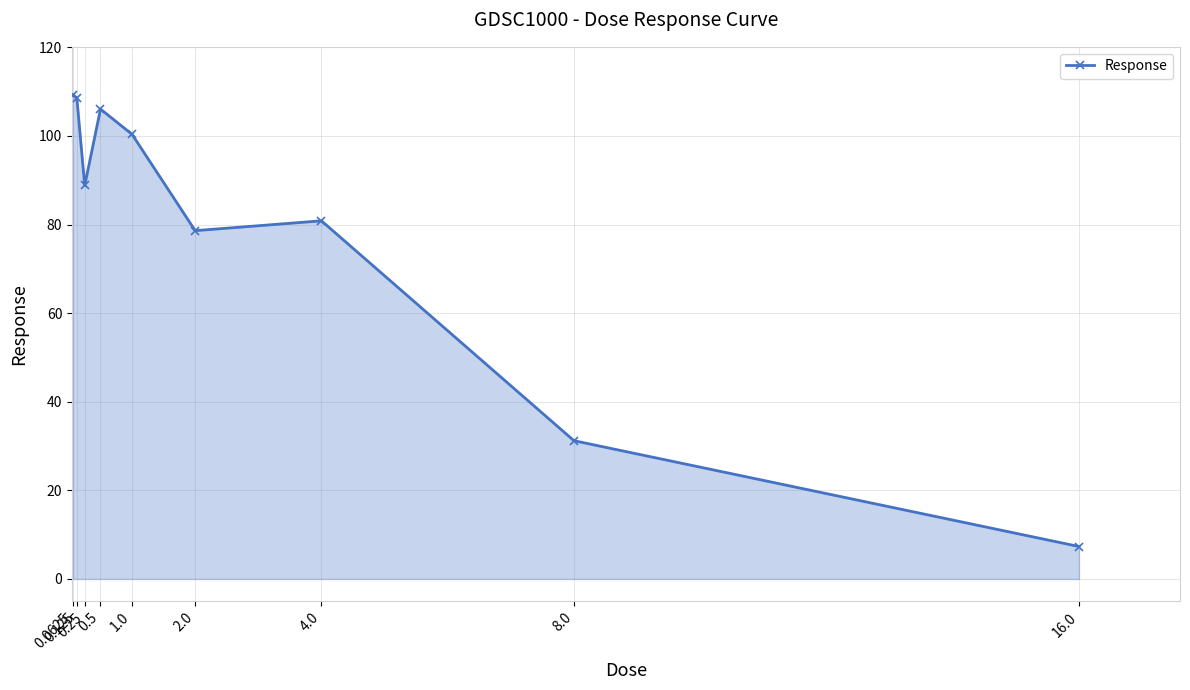

What is the difference between the maximum and second lowest values?

78.0